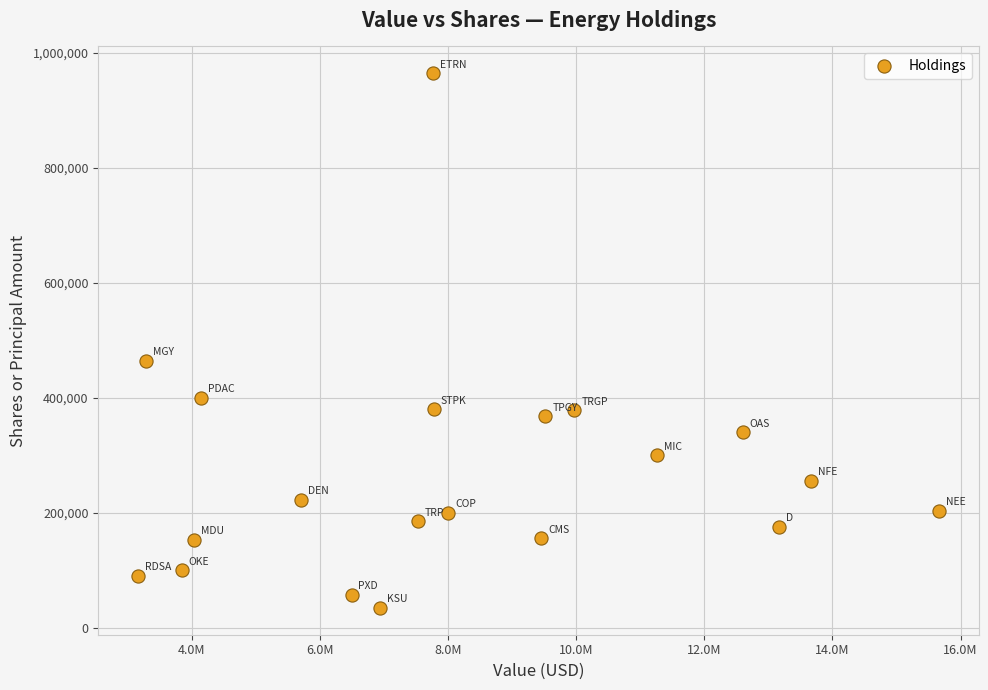

What Y value in the scatter plot is closest to 499500?

464265